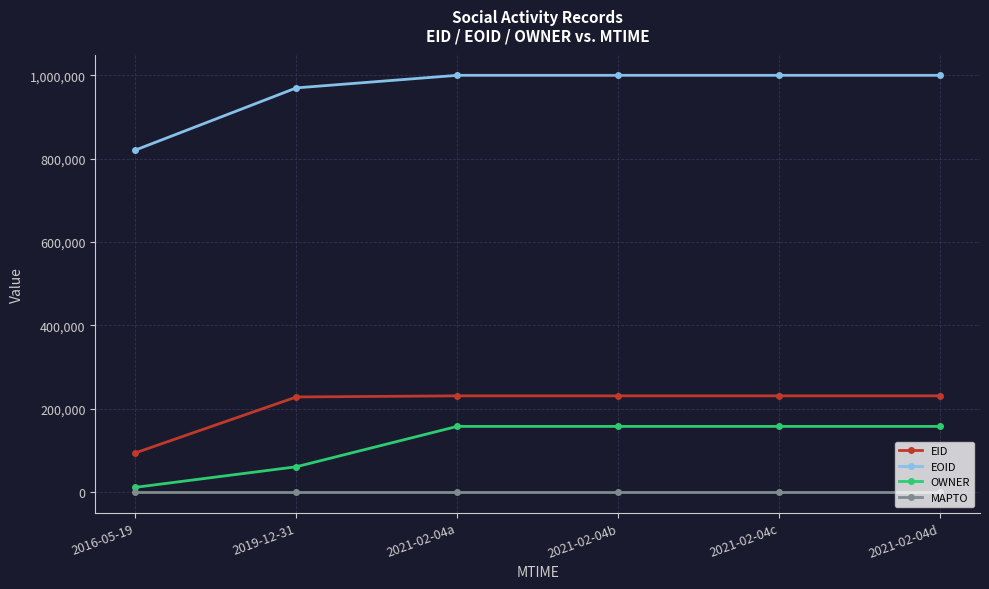

What position from the right is 2021-02-04c?

2